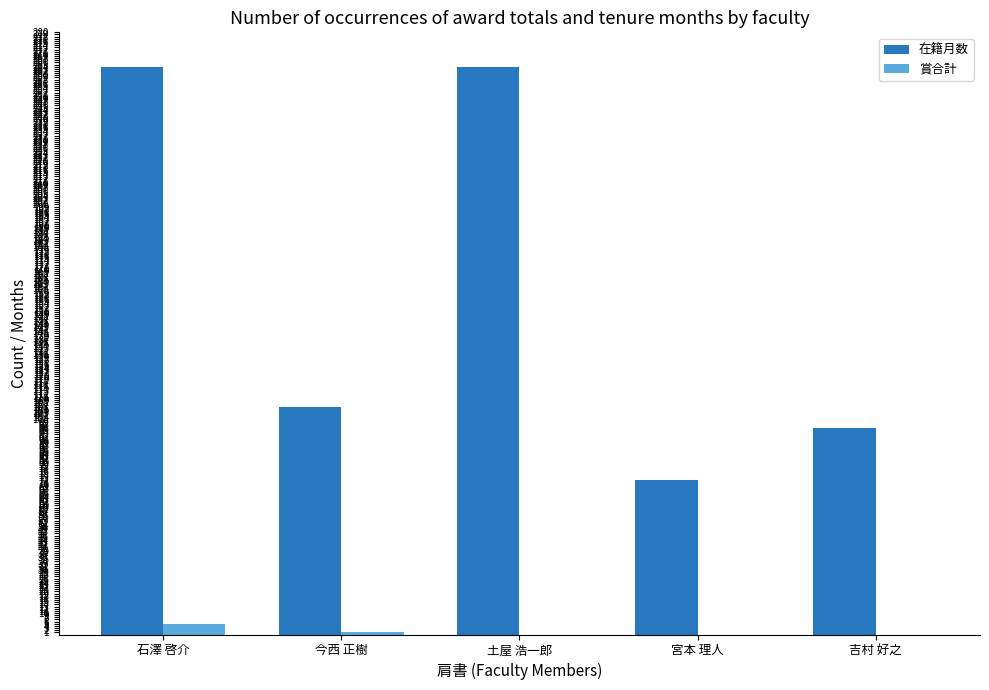

Where is 在籍月数 nearest to the value 168?

今西 正樹